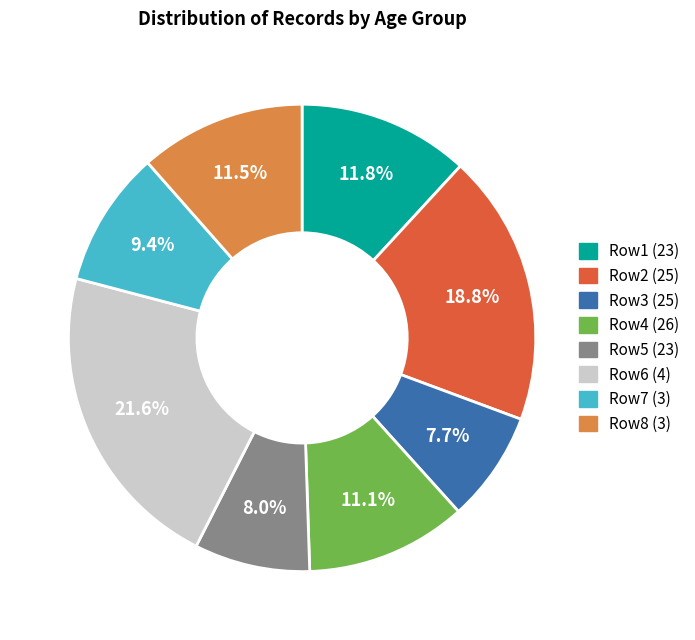

Between Row4 (26) and Row2 (25), which is larger?

Row2 (25)